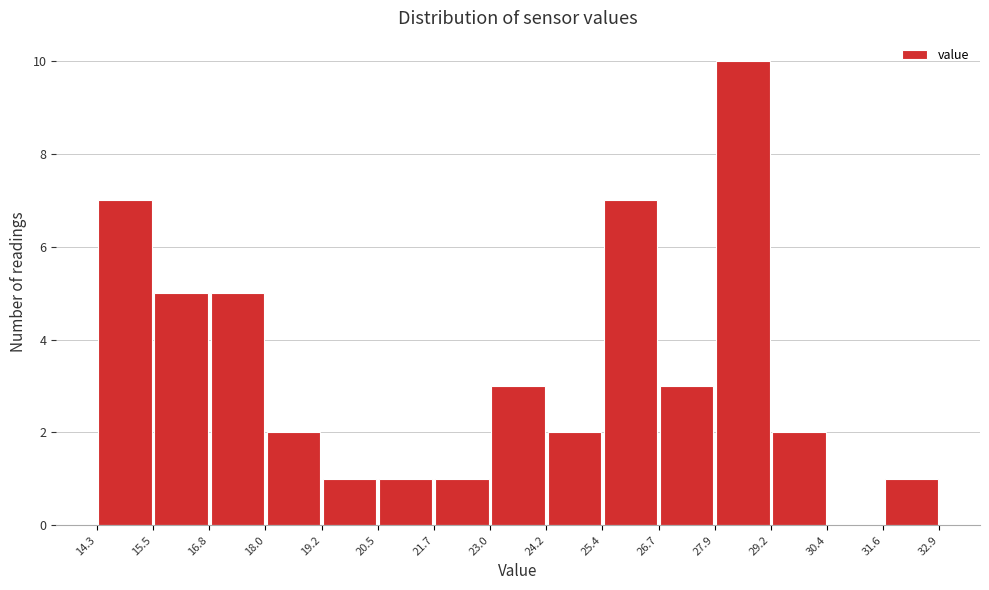

Reading left to right, transcribe this chart: for each bar, give the range it covers on the x-axis and its height. The values are not printed on the chart, so give them approximately, as read against the axis.

14.3 to 15.5: 7
15.5 to 16.8: 5
16.8 to 18.0: 5
18.0 to 19.2: 2
19.2 to 20.5: 1
20.5 to 21.7: 1
21.7 to 23.0: 1
23.0 to 24.2: 3
24.2 to 25.4: 2
25.4 to 26.7: 7
26.7 to 27.9: 3
27.9 to 29.2: 10
29.2 to 30.4: 2
30.4 to 31.6: 0
31.6 to 32.9: 1